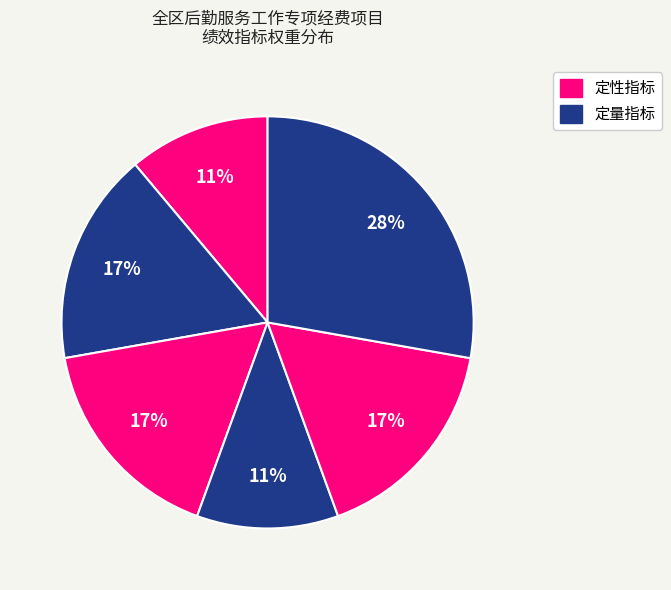

How many segments does this pie chart have?

6